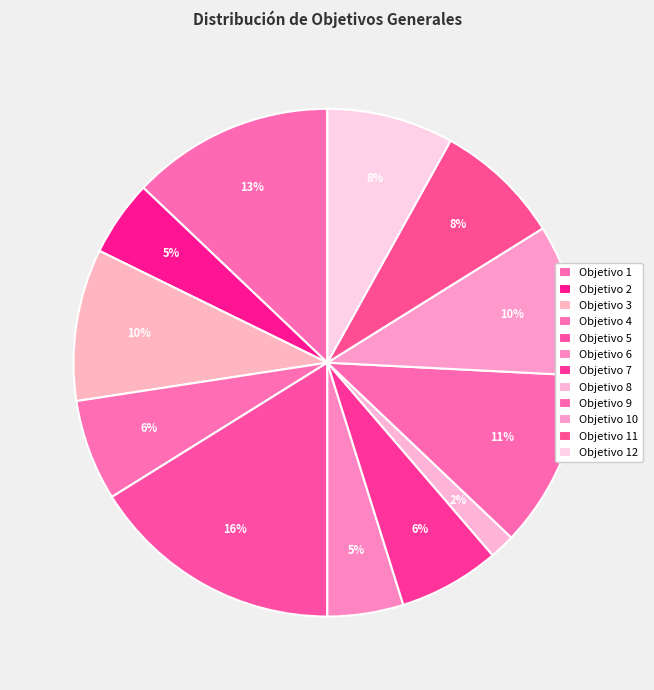

How many slices are in this pie chart?

12